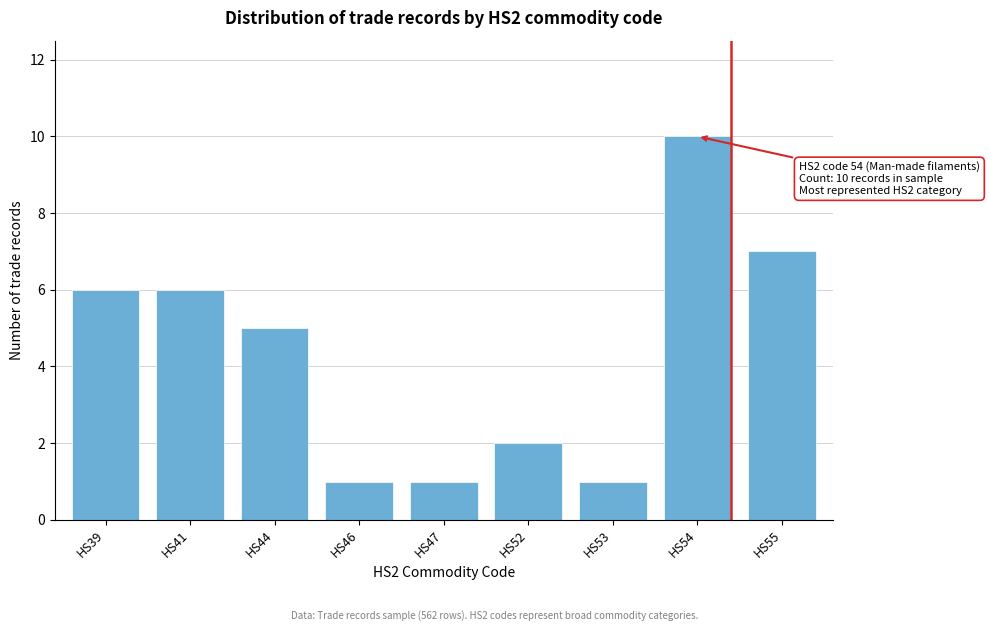

Reading left to right, transcribe all the data shown in this chart.

HS39=6	HS41=6	HS44=5	HS46=1	HS47=1	HS52=2	HS53=1	HS54=10	HS55=7